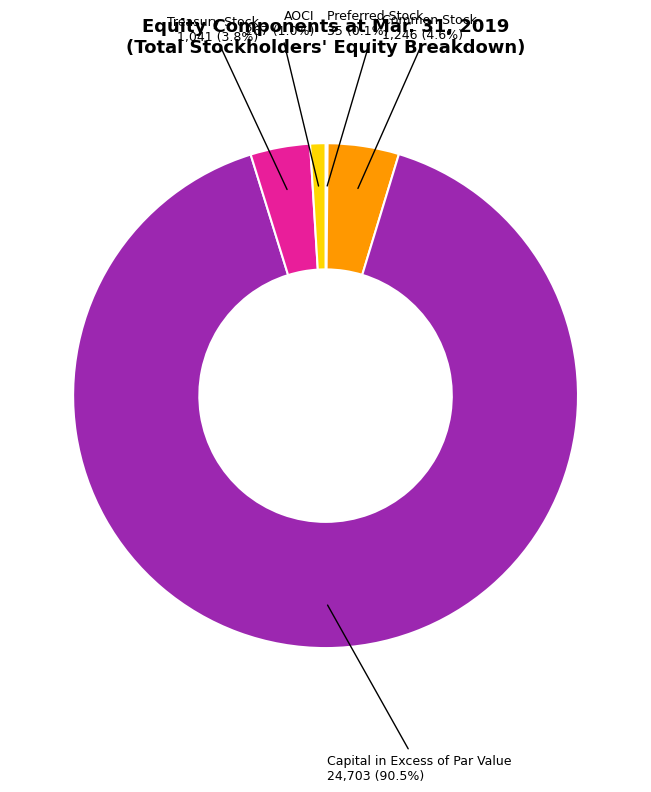

Is there a majority slice in this chart?

Yes